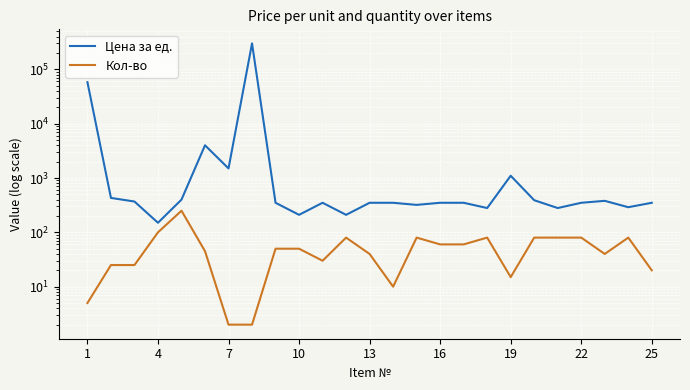

What is the greatest value displayed?

300000